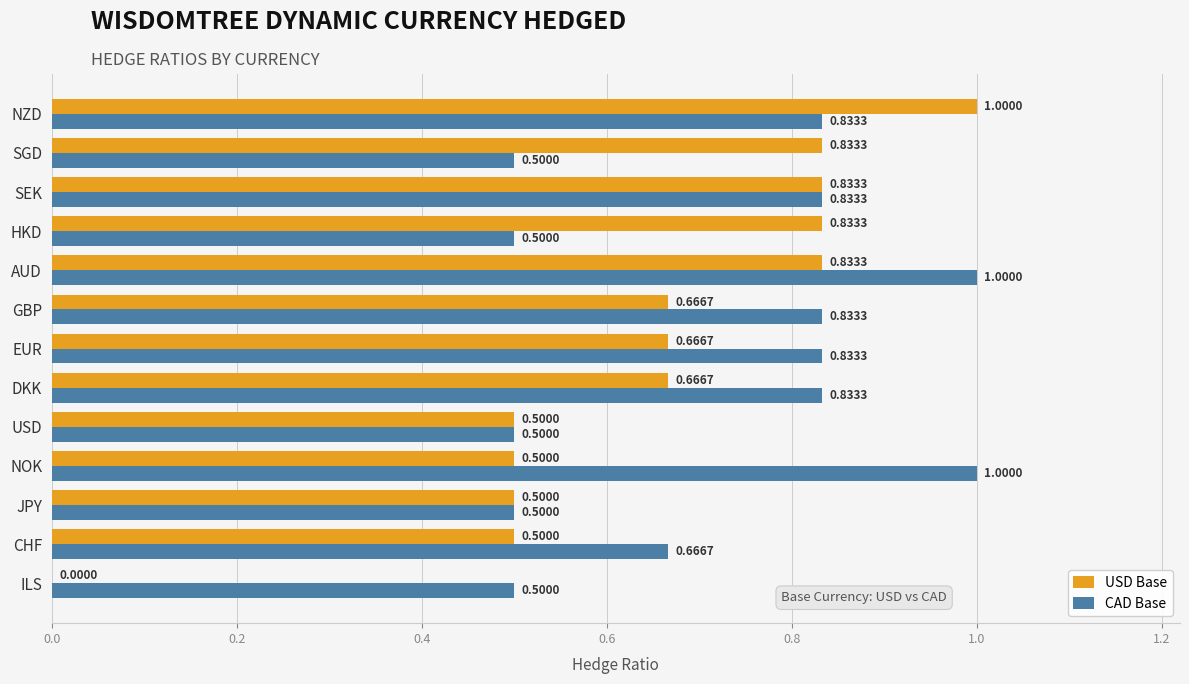

Which series has the largest total across all categories?

CAD Base